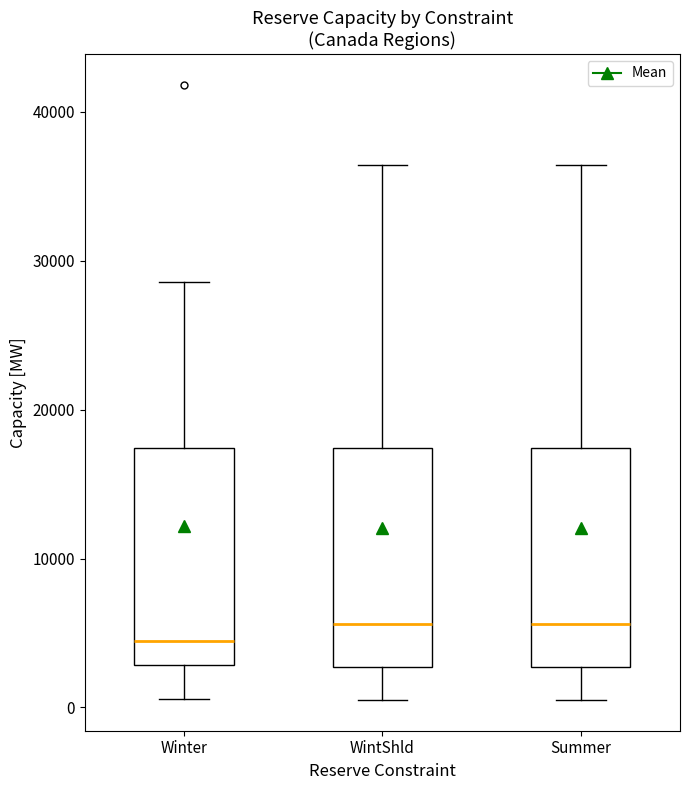

Where is the lower edge of the box for Summer on the y-axis? The values are not printed on the chart, so give them approximately, as read against the axis.

3000